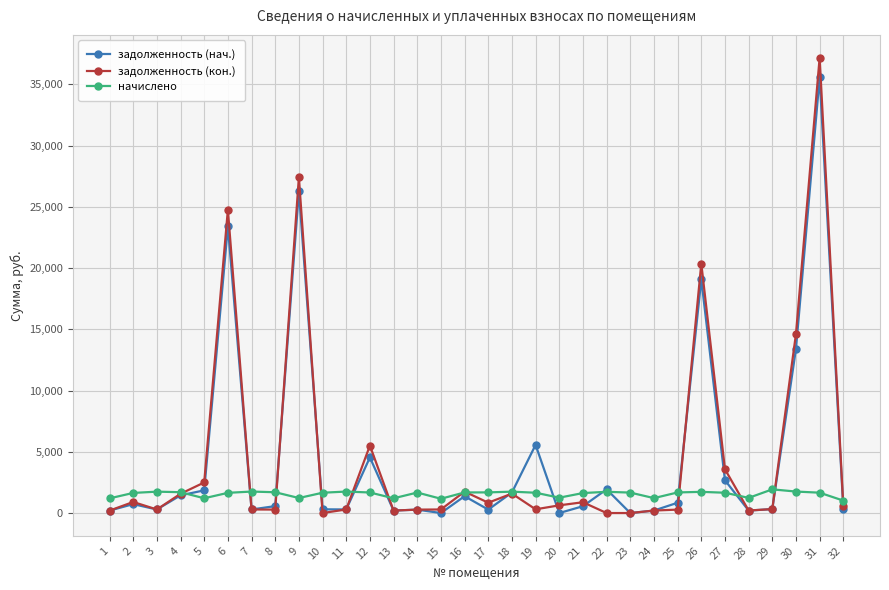

Which series has the largest range (max minus min)?

задолженность (кон.)